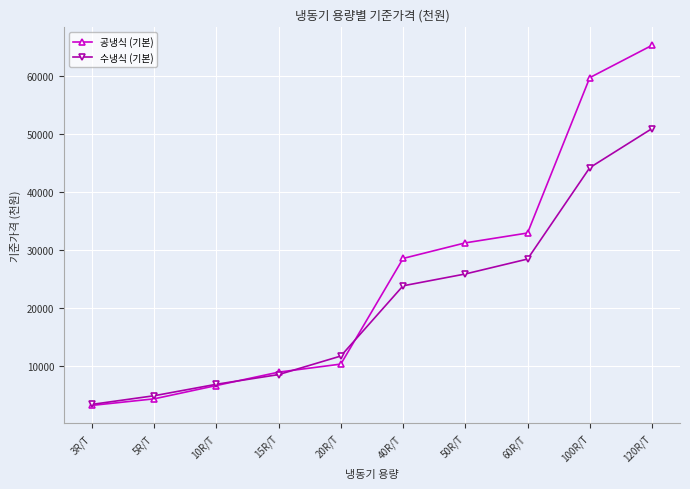

List the series in order of their overall mean, highest first.

공냉식 (기본), 수냉식 (기본)